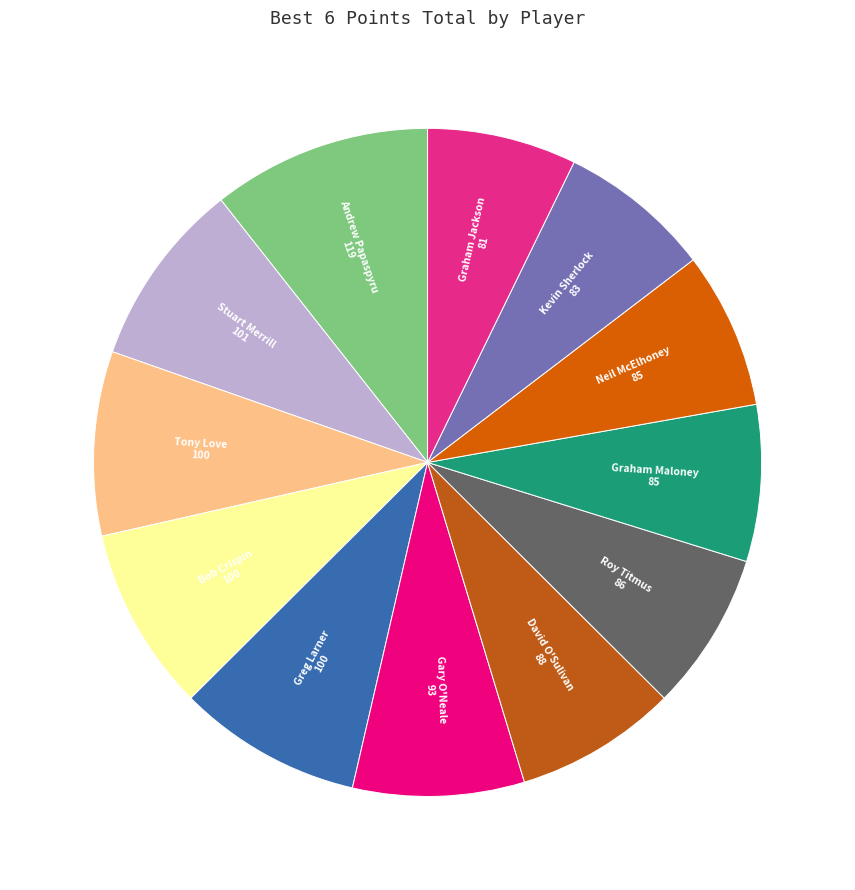

Which slice is the largest?

Andrew Papaspyru